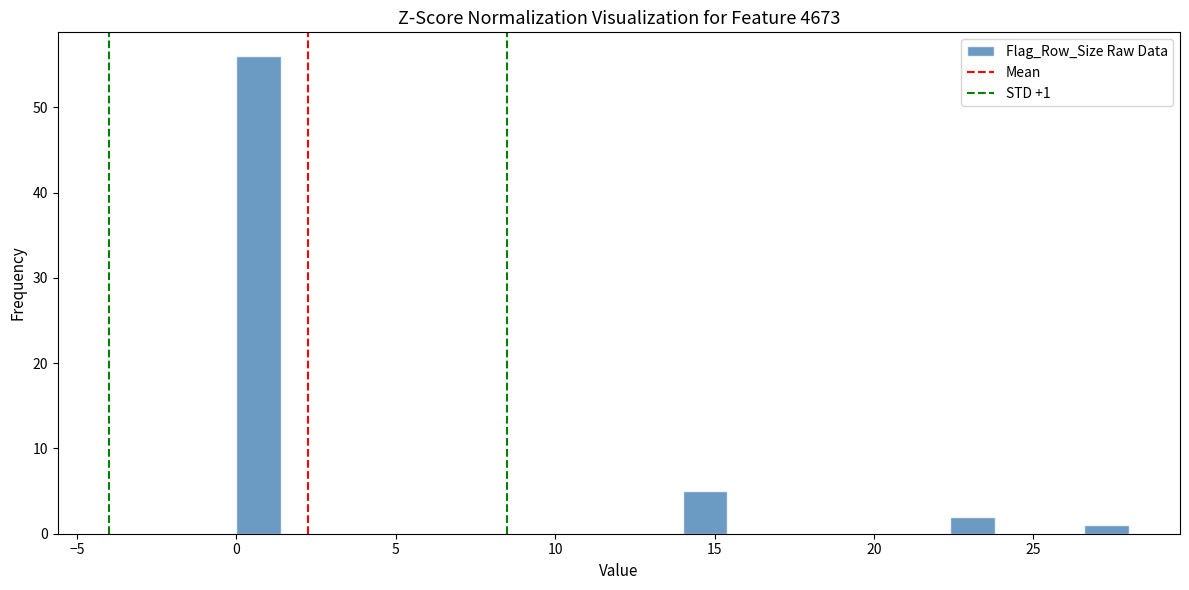

Read against the x-axis, roughly where is the centre of the tallest bar?

0.5